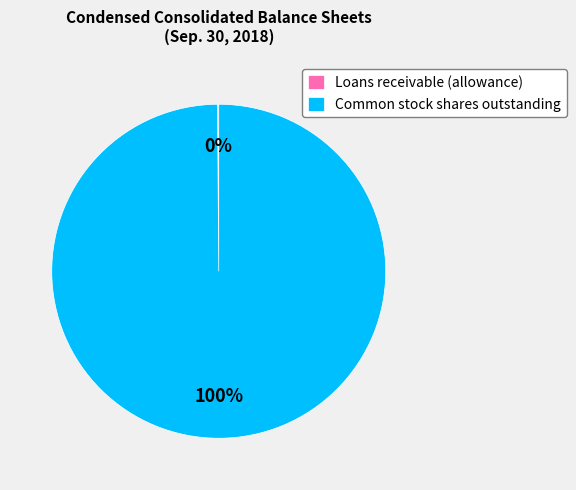

Is it true that Common stock shares outstanding is 87% of the pie?

False